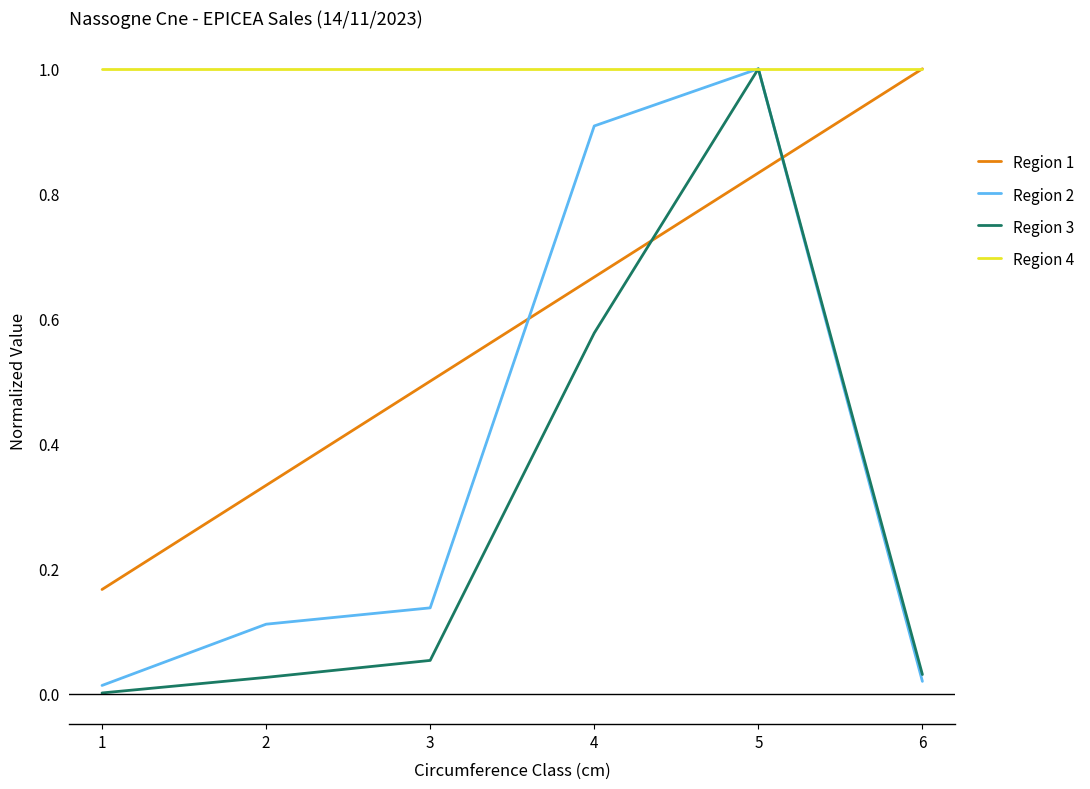

Which series changed the most between 4 and 5?

Region 3